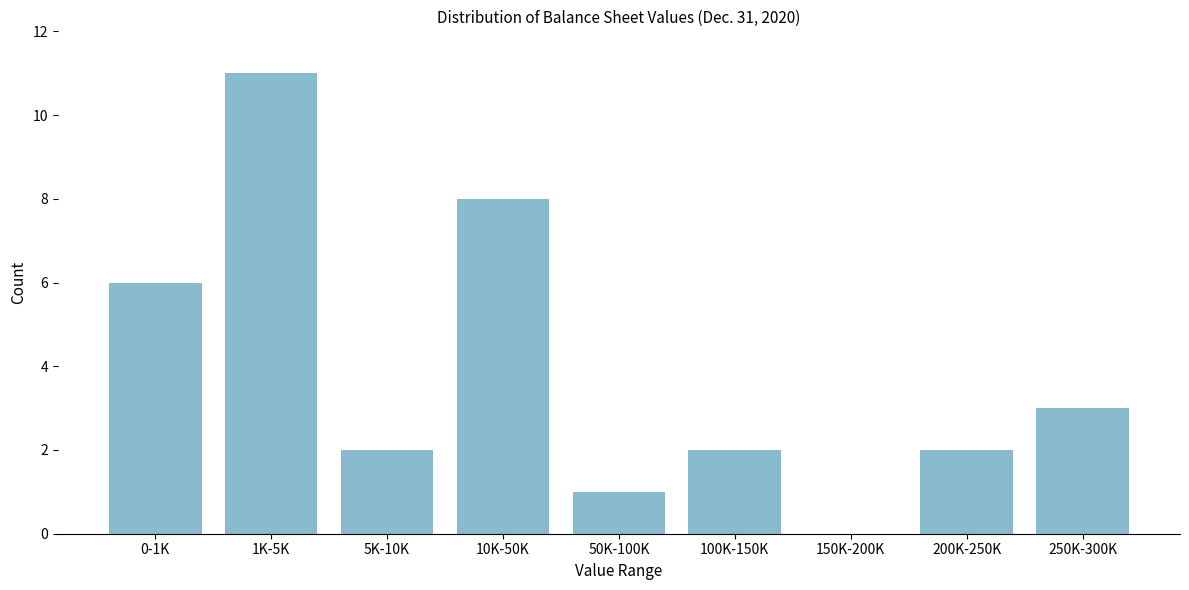

Reading right to left, list all the values displayed in this chart.

250K-300K=3	200K-250K=2	150K-200K=0	100K-150K=2	50K-100K=1	10K-50K=8	5K-10K=2	1K-5K=11	0-1K=6